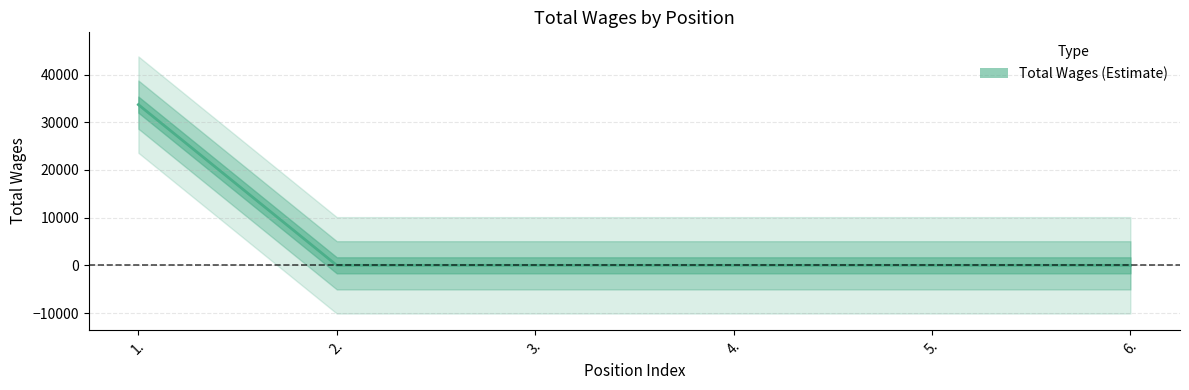

Which category has the lowest value across all series?

2.